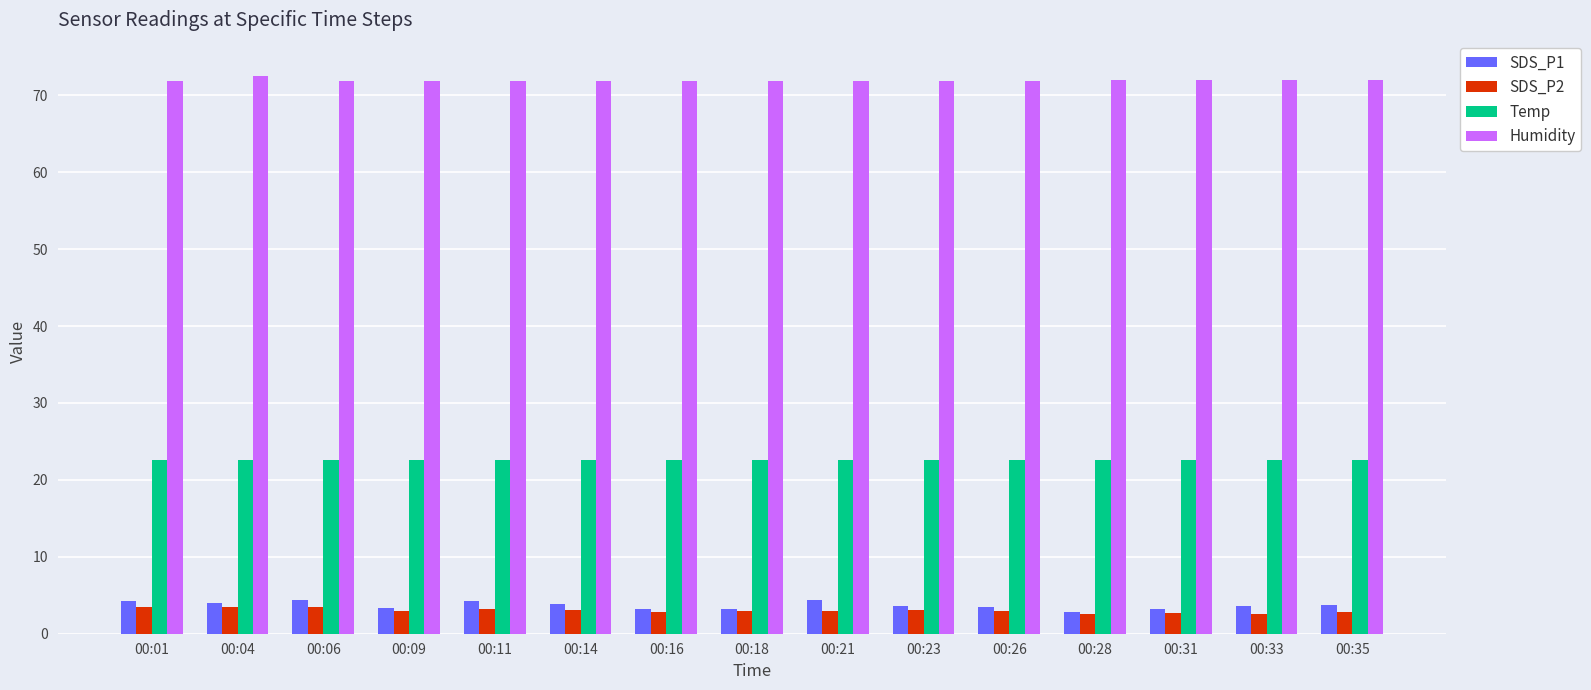

At how many categories does at least one series exceed 65?

15